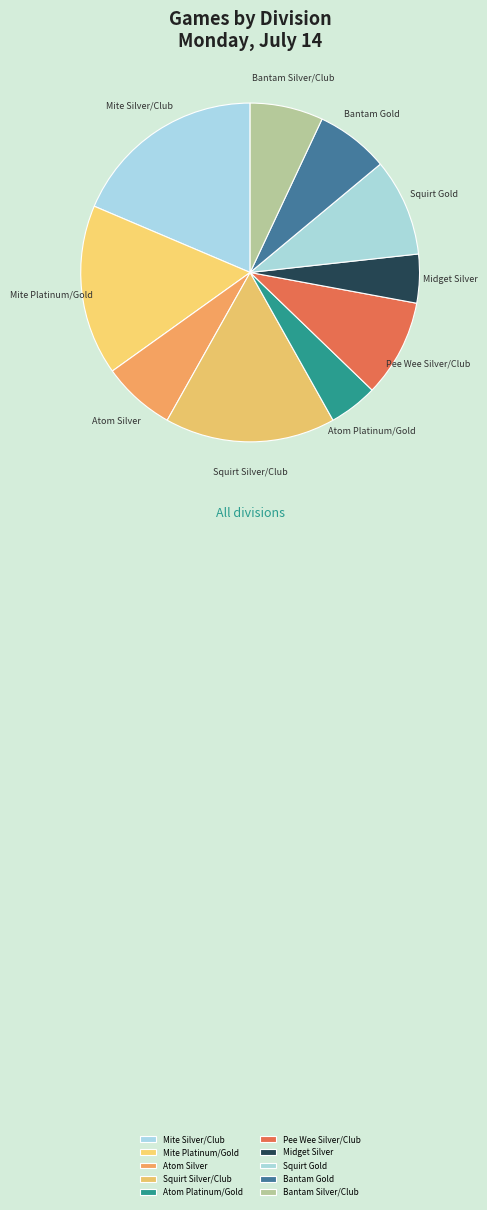

What is the largest slice in the pie chart?

Mite Silver/Club